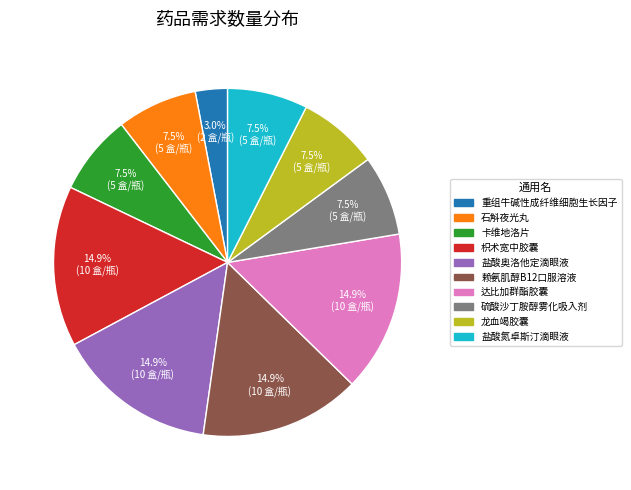

Which category has the smallest portion of the pie?

重组牛碱性成纤维细胞生长因子